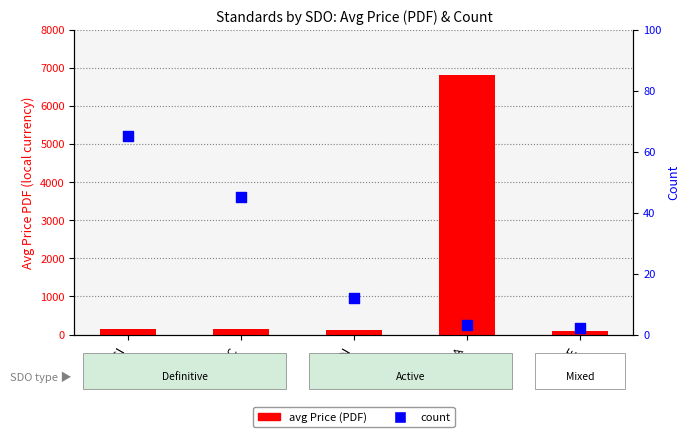

Which series contains the lowest Y value?

count